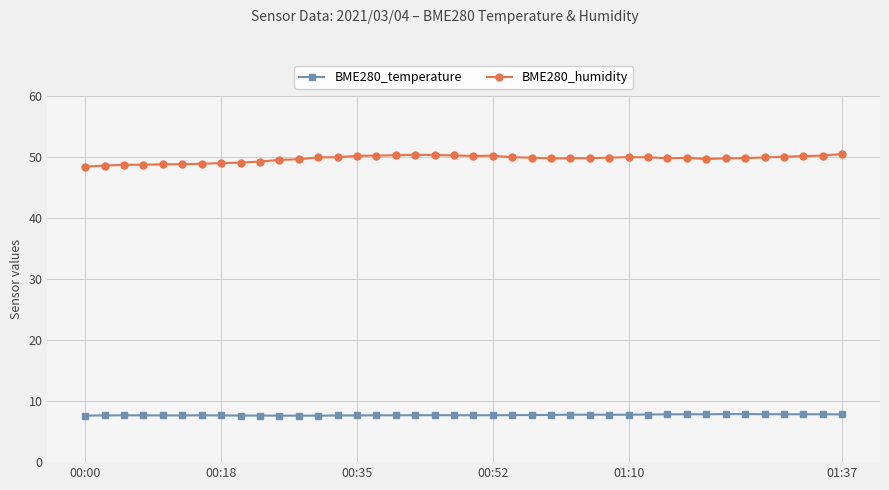

Which series has the largest total across all categories?

BME280_humidity